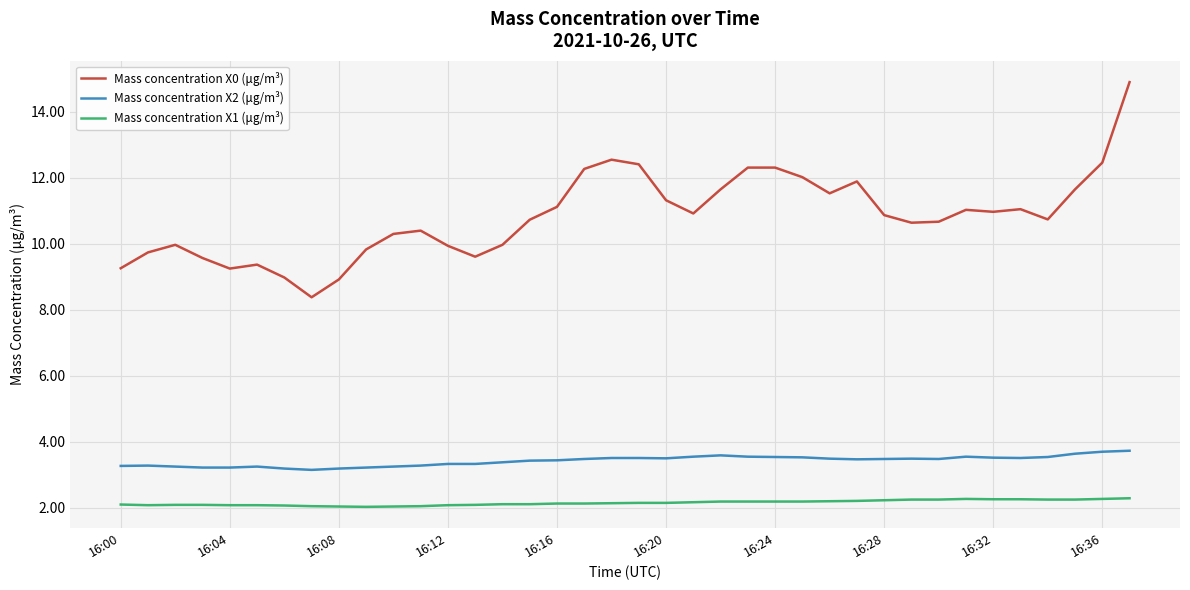

How many lines are shown in the chart?

3